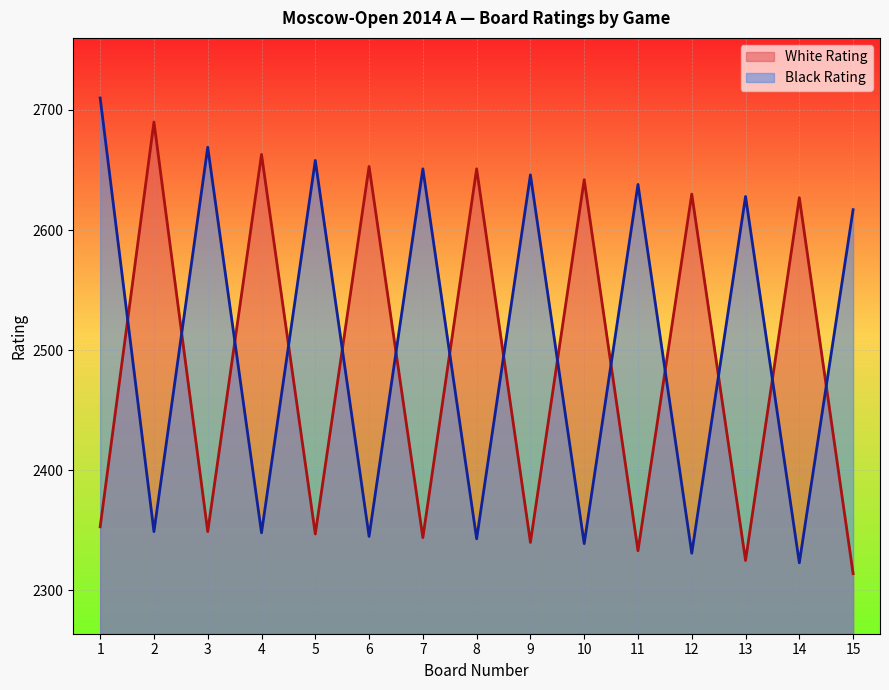

The value of Black Rating at 12 is 2331. True or false?

True